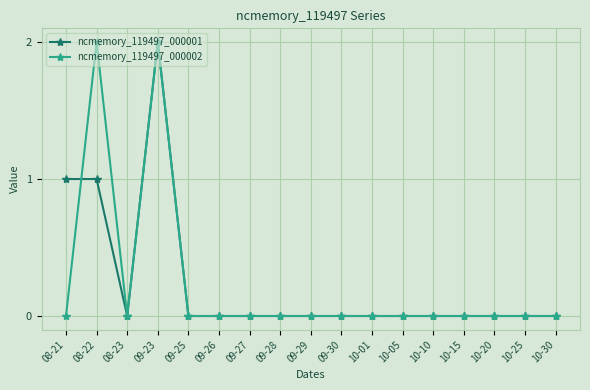

What is the sum of all ncmemory_119497_000001 values?

4